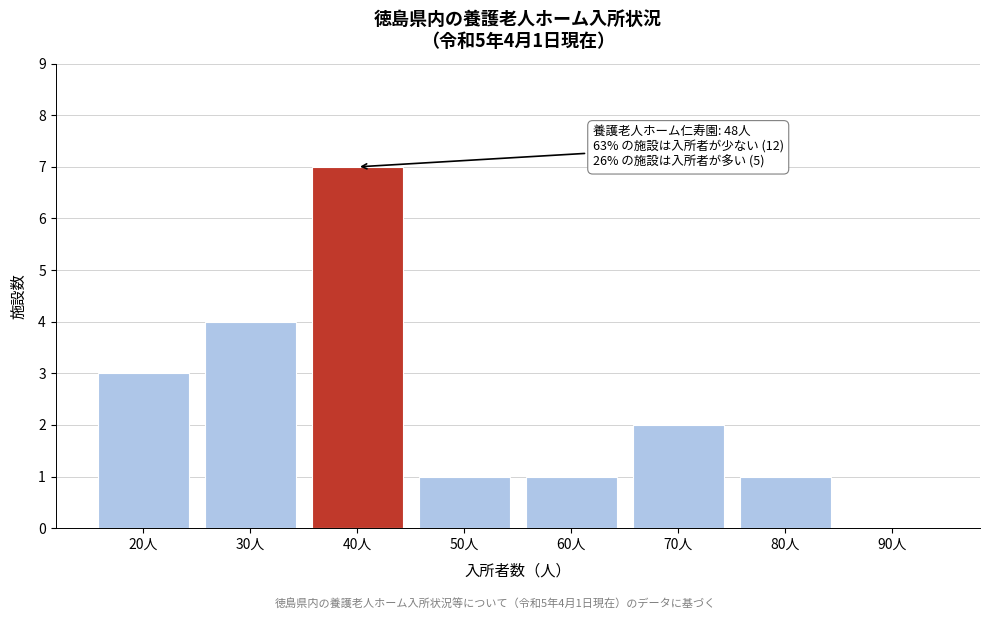

Reading left to right, what are all the values shown in this chart?

20人=3	30人=4	40人=7	50人=1	60人=1	70人=2	80人=1	90人=0